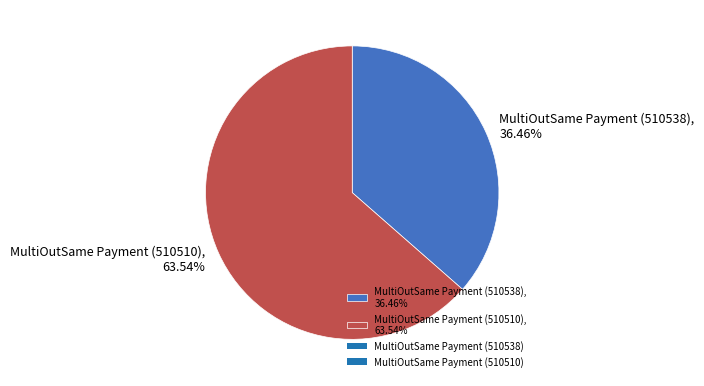

To the nearest percent, what portion does MultiOutSame Payment (510510) represent?

64%